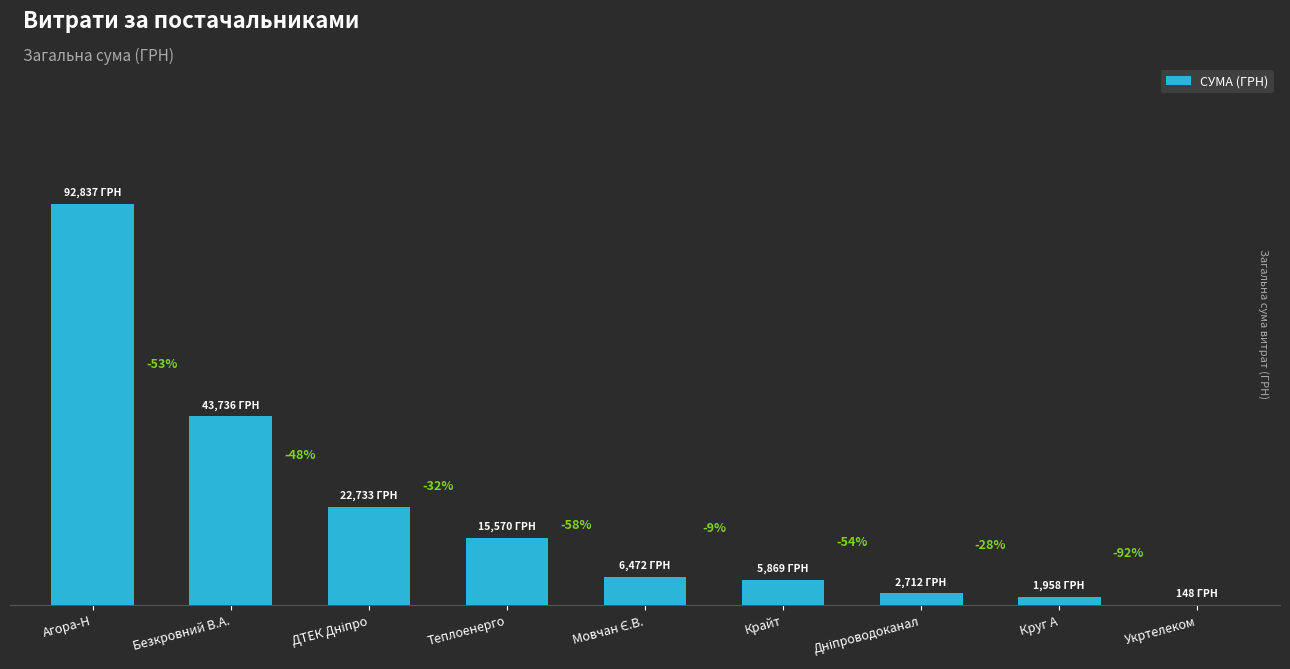

At which label is the value closest to 46492?

Безкровний В.А.